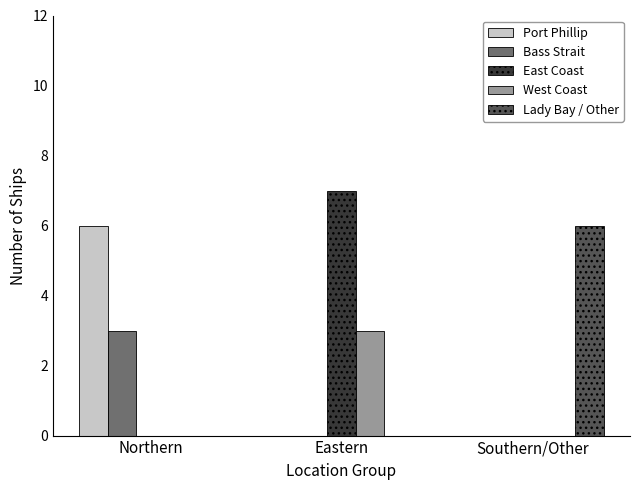

What are all the series names shown in the legend?

Port Phillip, Bass Strait, East Coast, West Coast, Lady Bay / Other